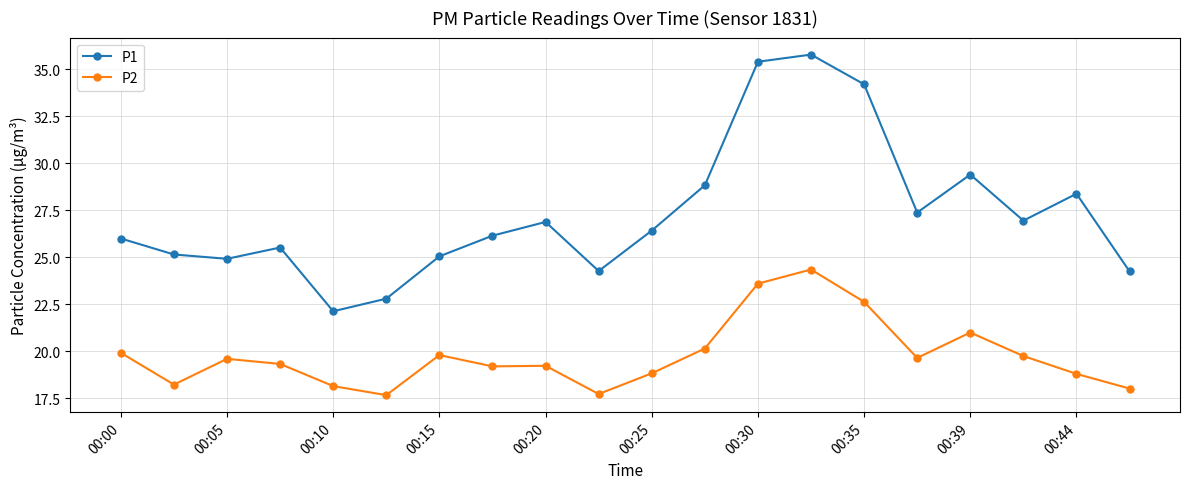

List the series in order of their peak value, highest first.

P1, P2